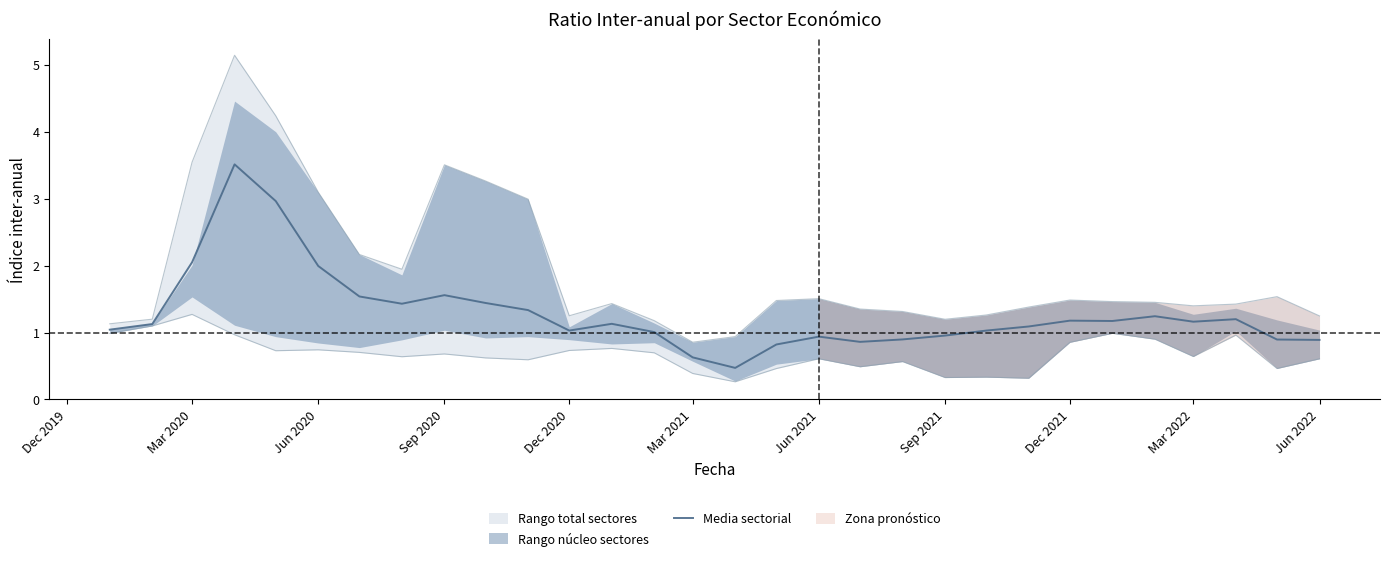

What is the greatest value displayed?

3.5